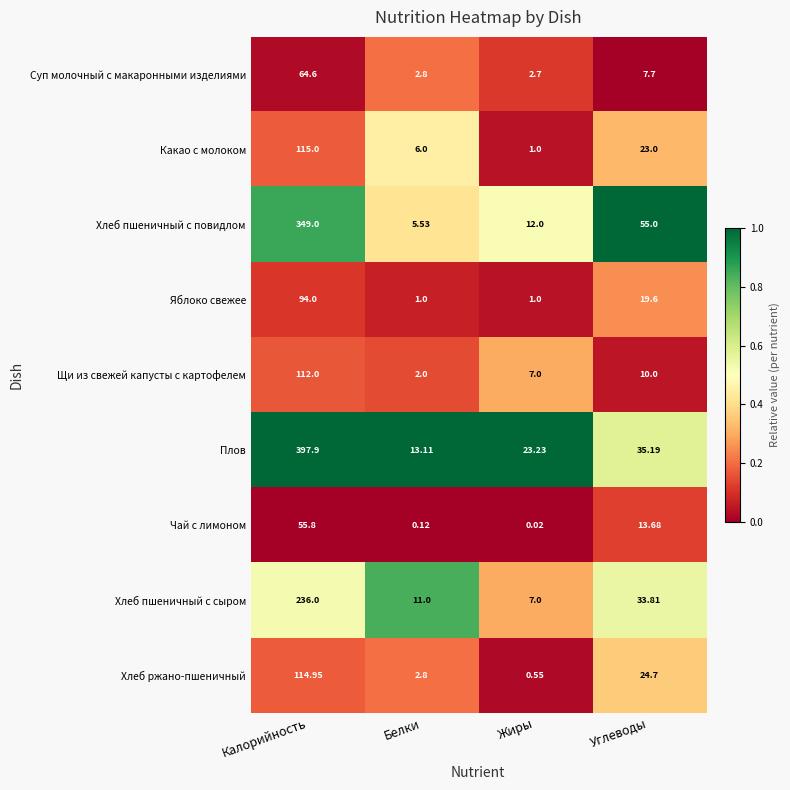

List the series in order of their peak value, highest first.

Плов, Хлеб пшеничный с повидлом, Хлеб пшеничный с сыром, Какао с молоком, Хлеб ржано-пшеничный, Щи из свежей капусты с картофелем, Яблоко свежее, Суп молочный с макаронными изделиями, Чай с лимоном